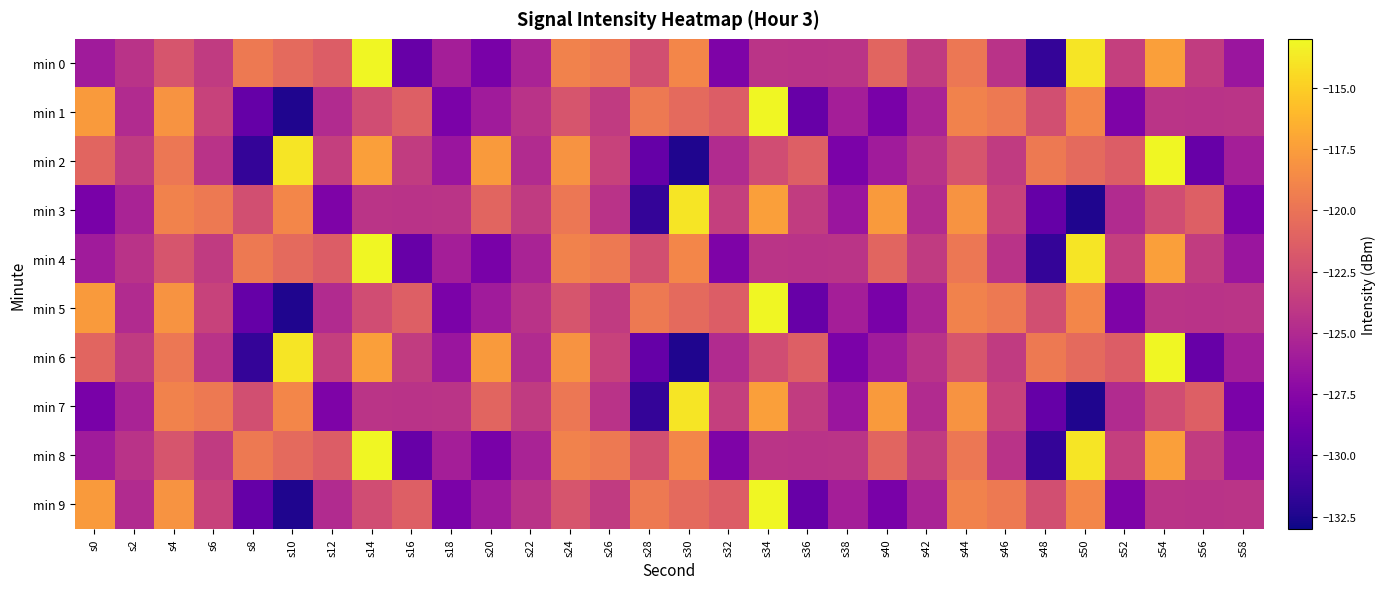

At which category is the sum across all series the highest?

s14